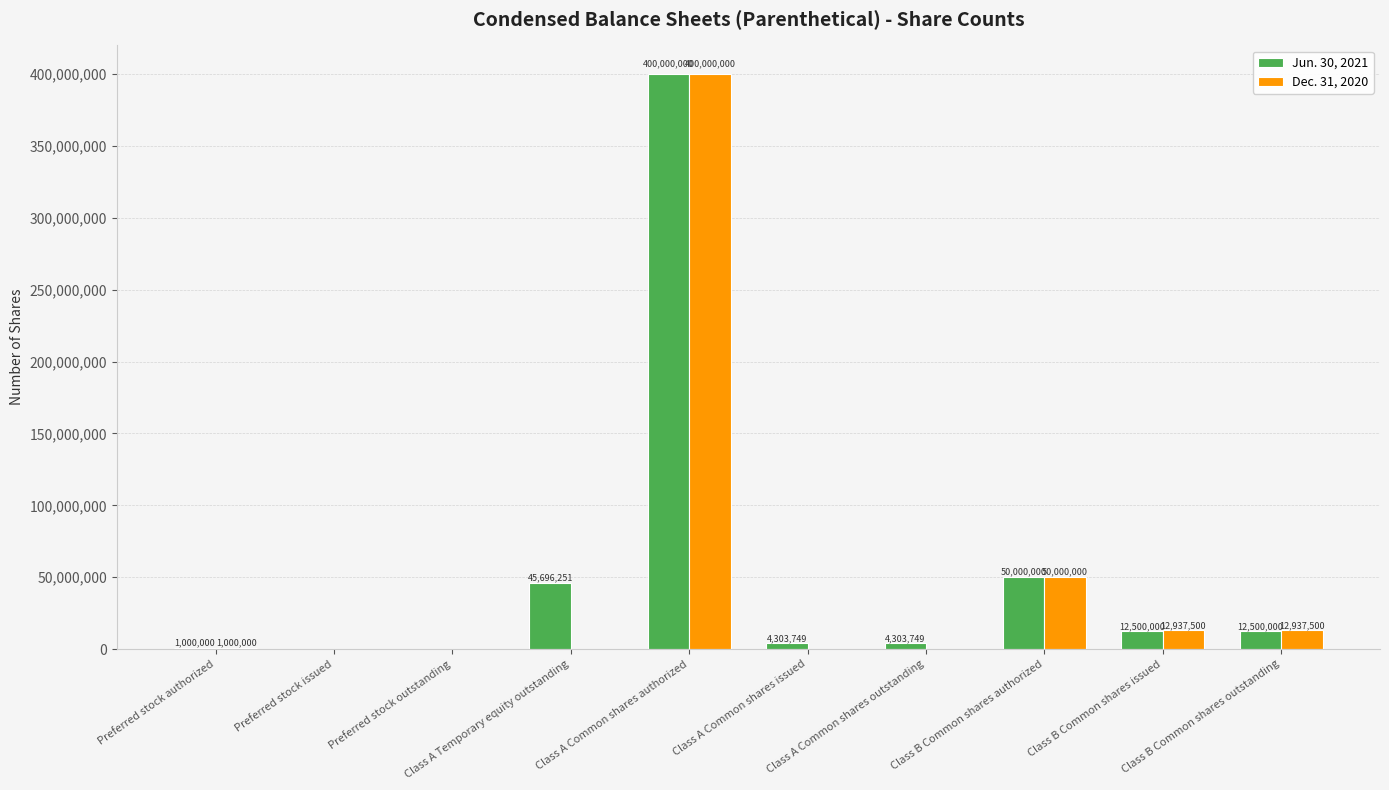

What is the maximum value for Jun. 30, 2021?

400000000